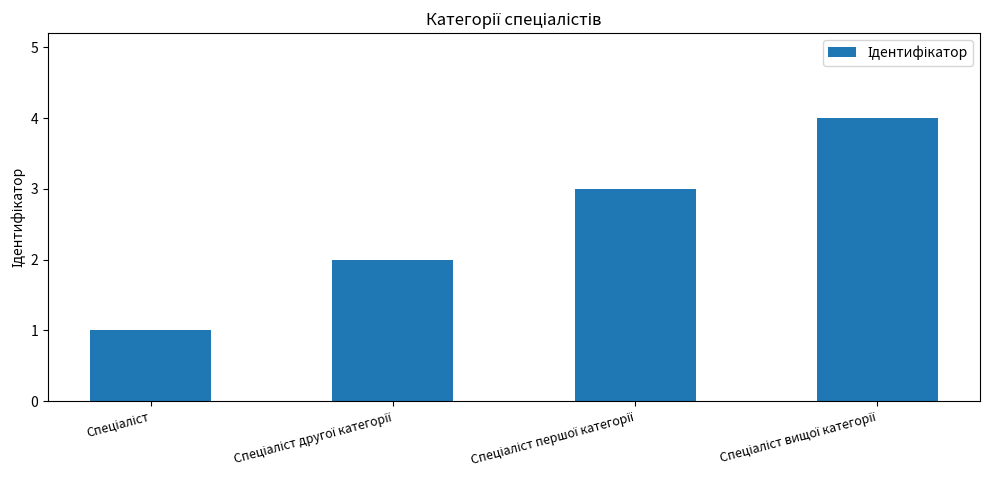

What is the greatest value displayed?

4